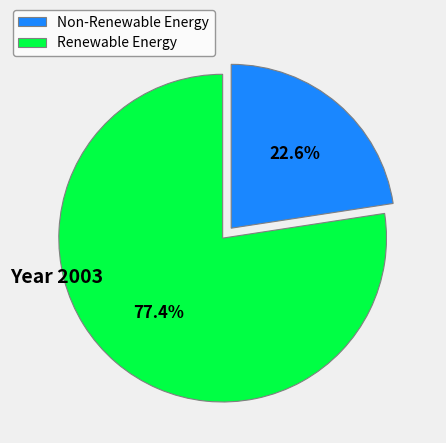

Approximately how many times larger is the value at Non-Renewable Energy compared to Renewable Energy?

0.3